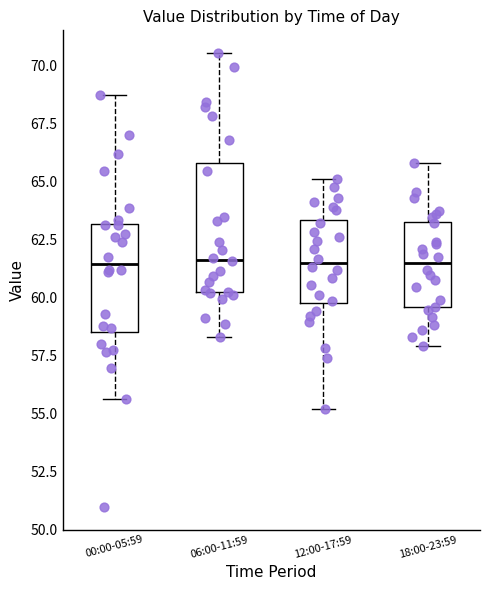

Reading left to right, transcribe this box plot: for each box, give where its median line is, the range the box spans, and where its two whiskers end, as read against the y-axis. The values are not printed on the chart, so give them approximately, as read against the axis.

00:00-05:59: median 61.5, box 58.5 to 63.0, whiskers 55.5 to 68.5
06:00-11:59: median 61.5, box 60.0 to 66.0, whiskers 58.5 to 70.5
12:00-17:59: median 61.5, box 59.5 to 63.5, whiskers 55.0 to 65.0
18:00-23:59: median 61.5, box 59.5 to 63.5, whiskers 58.0 to 66.0